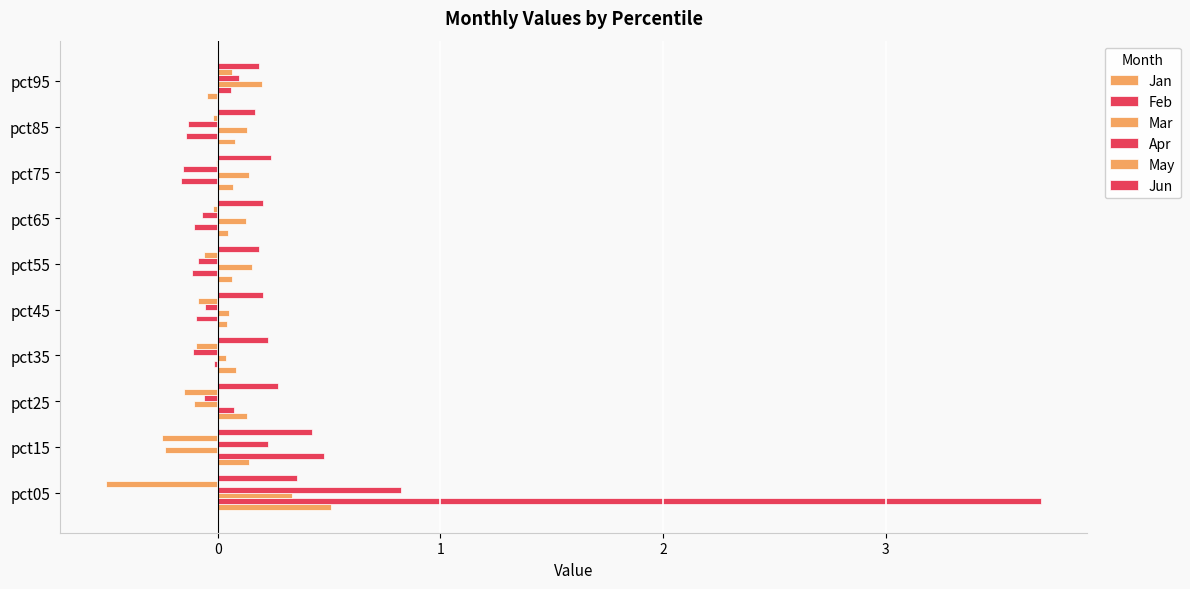

How many series are shown in this chart?

6